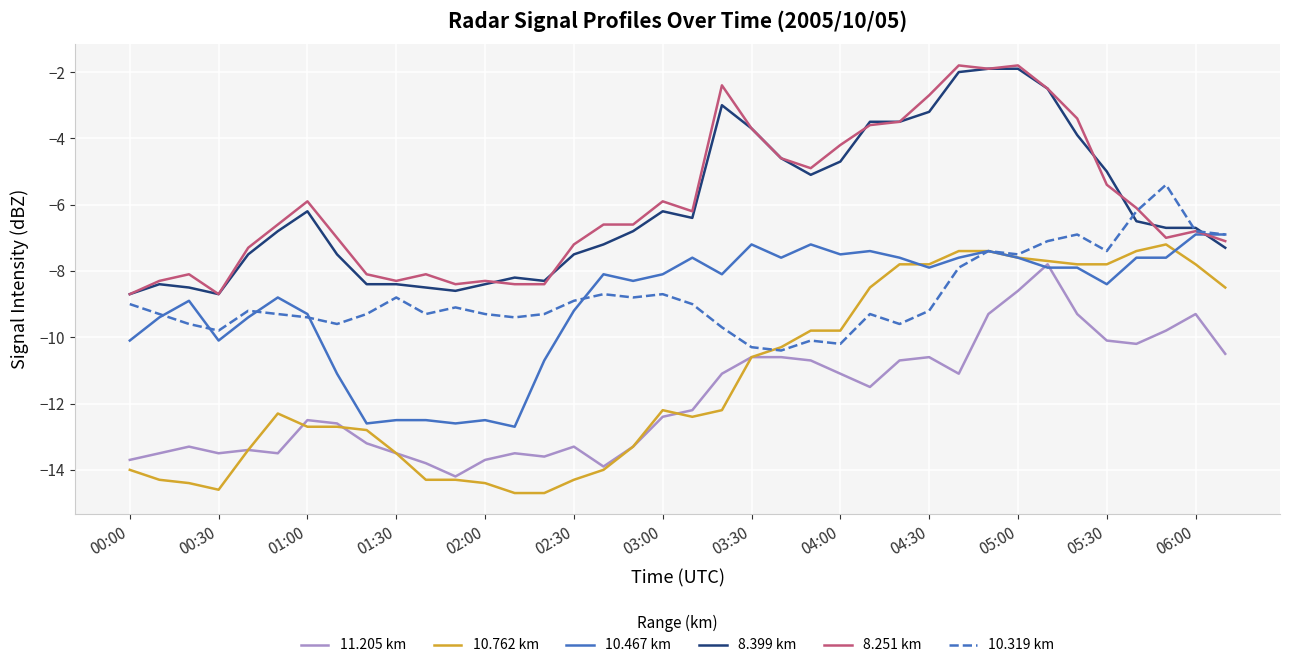

How many times do 10.467 km and 8.399 km cross each other?

1